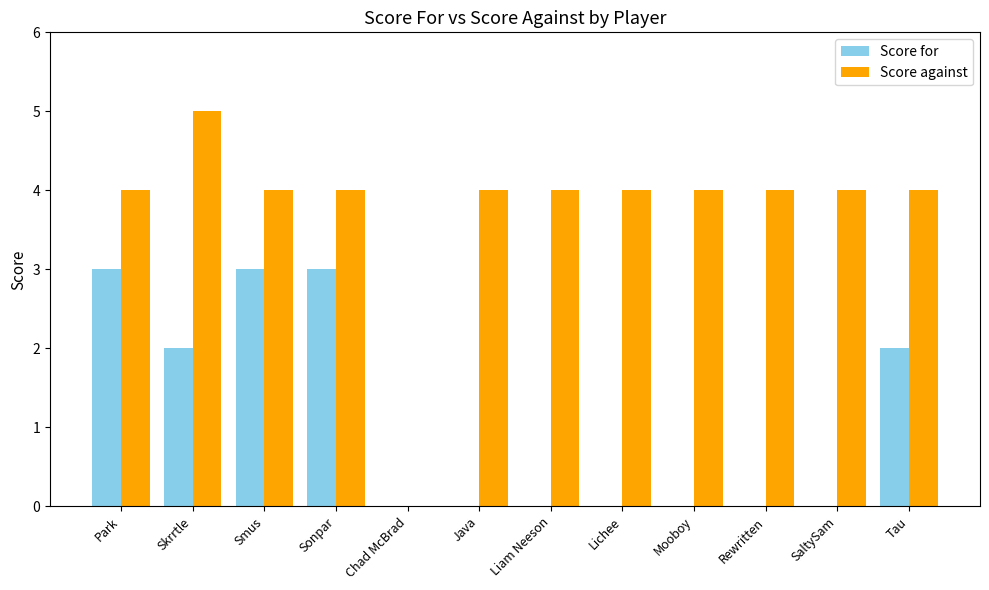

True or false: Score against has a value of 6 at Lichee.

False